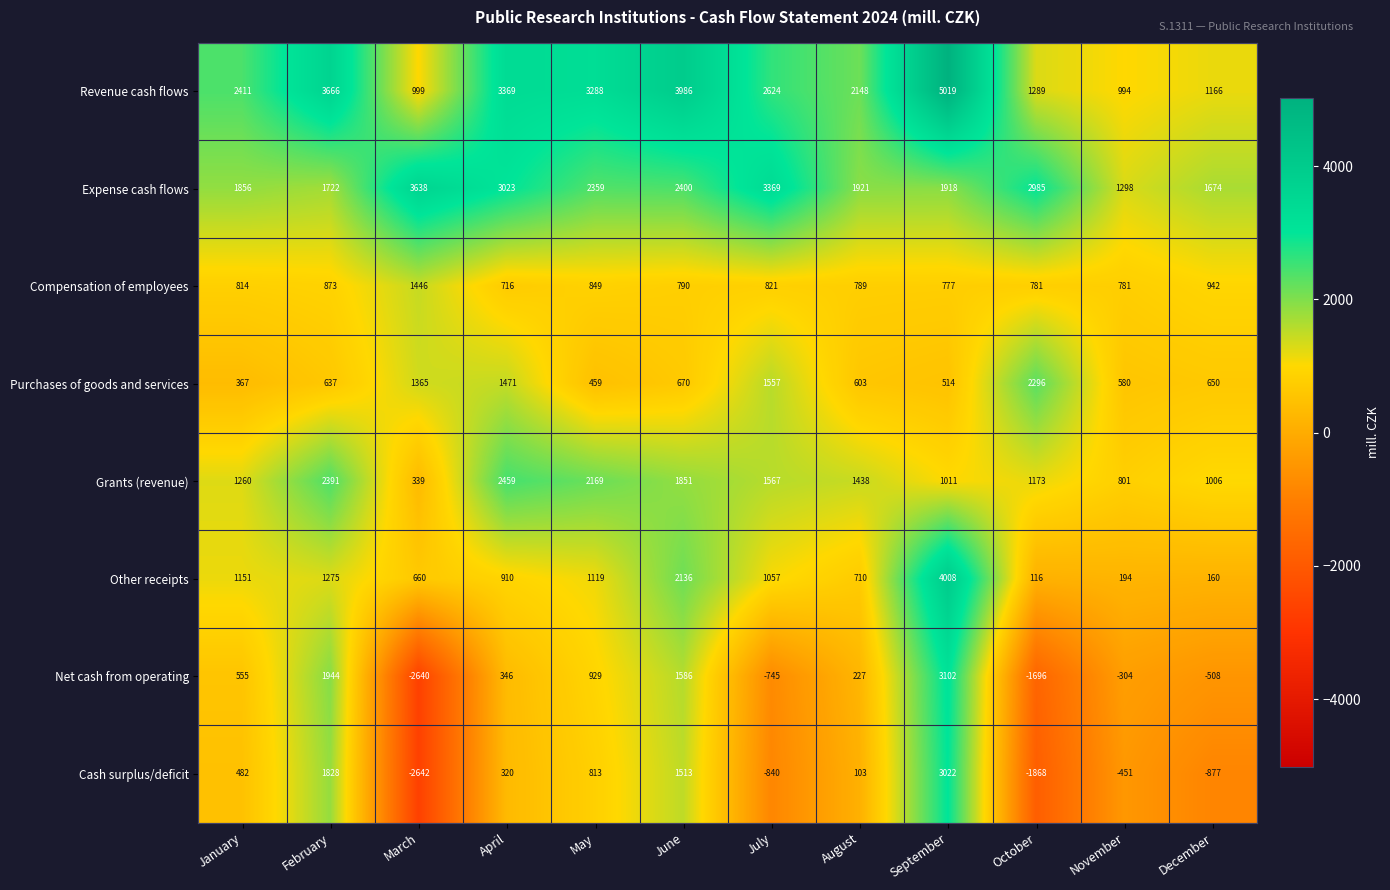

What is the maximum value for Compensation of employees?

1446